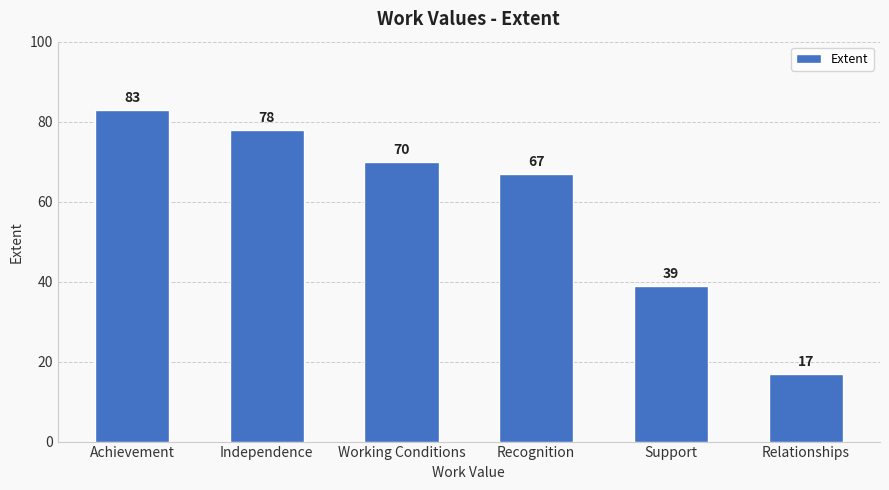

What is the average value?

59